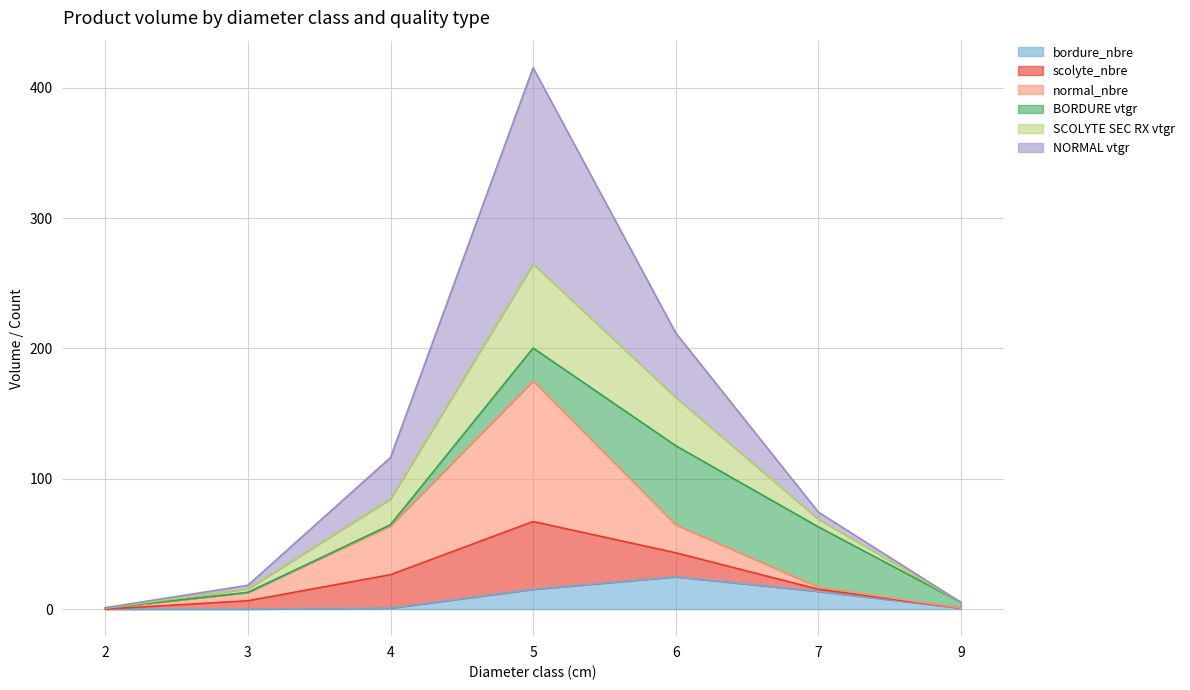

At which category is the sum across all series the highest?

5